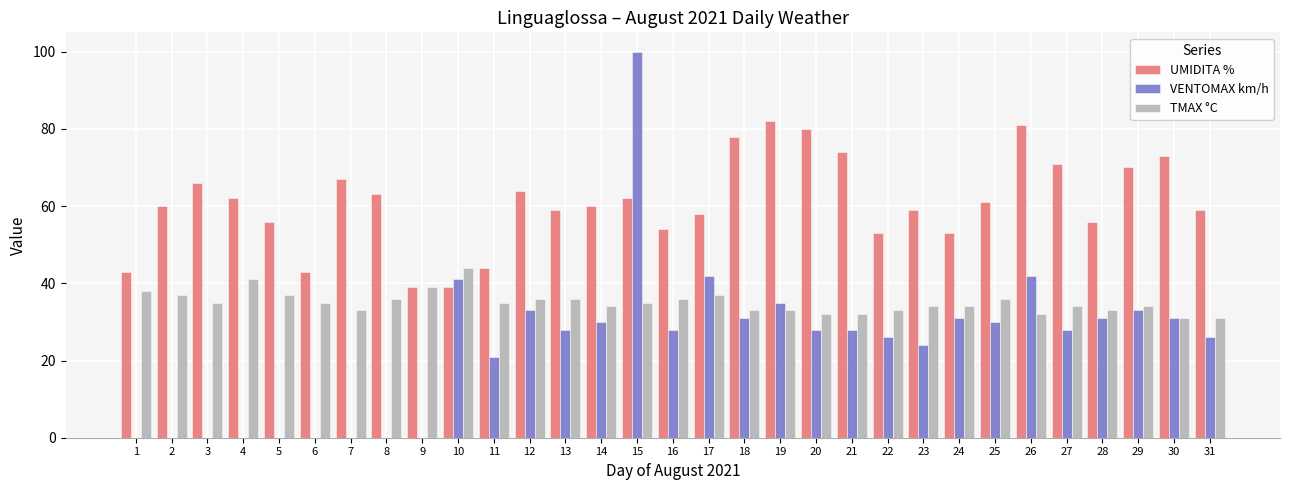

What is the sum of all TMAX °C values?

1086